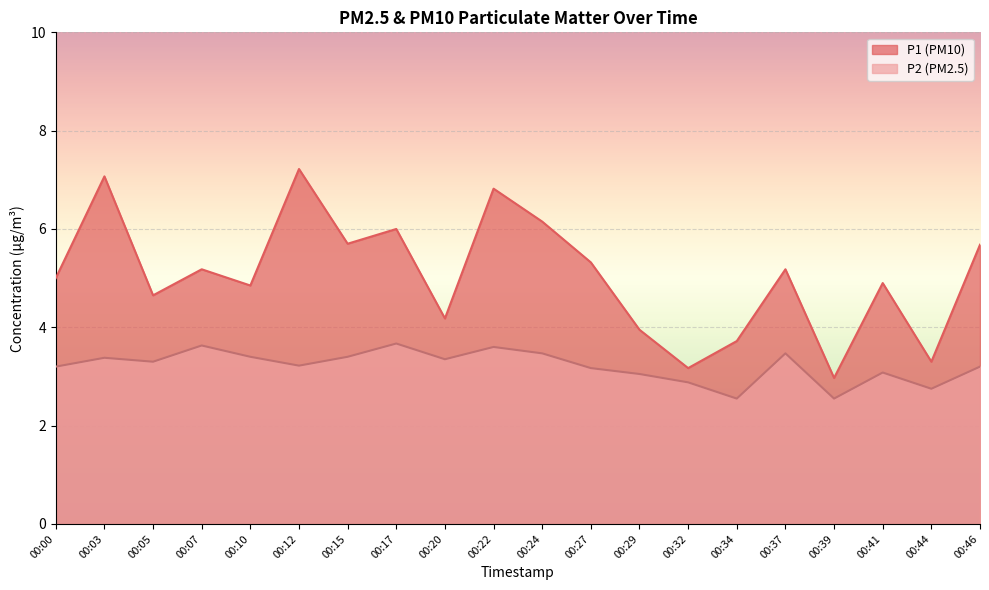

Between 00:24 and 00:46, which series saw the biggest shift?

P1